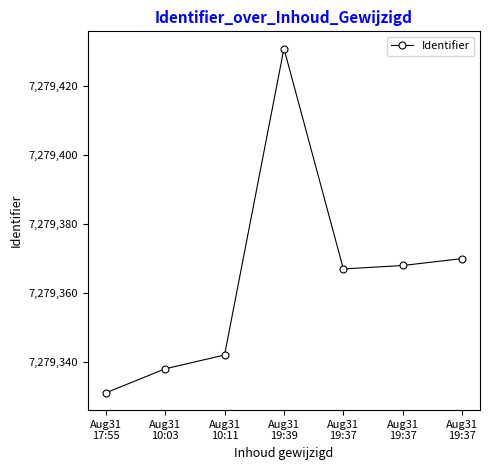

Does the chart have visible grid lines?

No